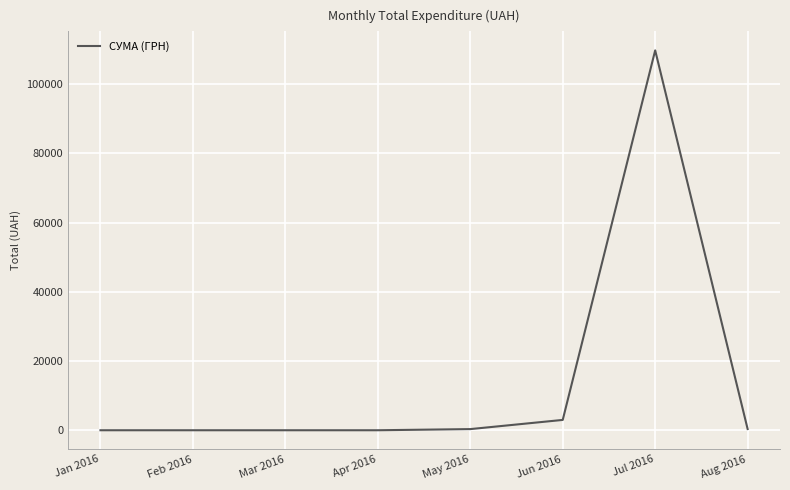

What is the maximum value shown in the chart?

109802.8